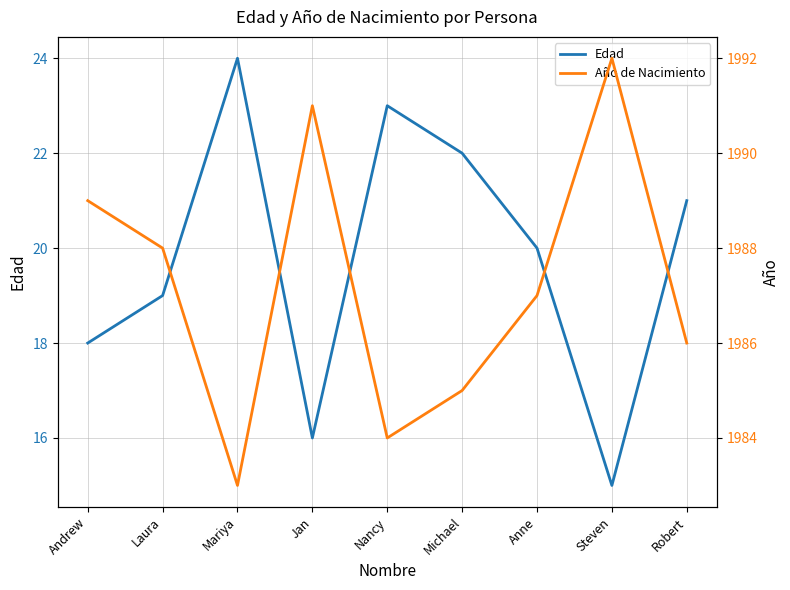

True or false: Edad has a value of 10 at Robert.

False